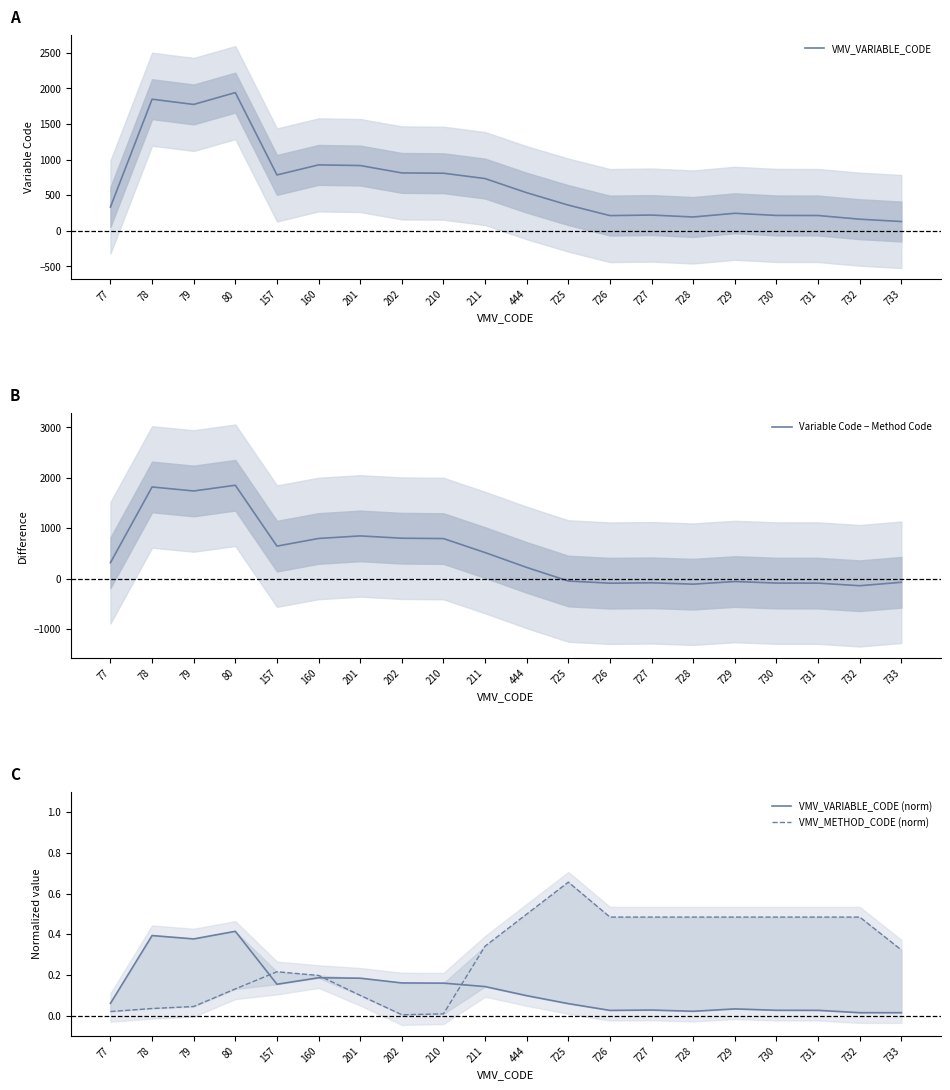

Reading left to right, list all the values displayed in this chart.

VMV_VARIABLE_CODE: 77=333.3	78=1847.0	79=1773.3	80=1939.7	157=783.7	160=924.7	201=915.7	202=812.0	210=807.7	211=732.7	444=534.0	725=360.0	726=212.7	727=220.3	728=193.3	729=245.3	730=215.0	731=214.0	732=162.3	733=129.7
Variable Code − Method Code: 77=315.7	78=1817.7	79=1738.0	80=1851.7	157=644.3	160=796.3	201=847.0	202=801.3	210=794.3	211=516.7	444=222.0	725=-47.7	726=-90.3	727=-82.7	728=-109.7	729=-57.7	730=-88.0	731=-89.0	732=-140.7	733=-72.3
VMV_VARIABLE_CODE (norm): 77=0.1	78=0.4	79=0.4	80=0.4	157=0.2	160=0.2	201=0.2	202=0.2	210=0.2	211=0.1	444=0.1	725=0.1	726=0.0	727=0.0	728=0.0	729=0.0	730=0.0	731=0.0	732=0.0	733=0.0
VMV_METHOD_CODE (norm): 77=0.0	78=0.0	79=0.0	80=0.1	157=0.2	160=0.2	201=0.1	202=0.0	210=0.0	211=0.3	444=0.5	725=0.7	726=0.5	727=0.5	728=0.5	729=0.5	730=0.5	731=0.5	732=0.5	733=0.3